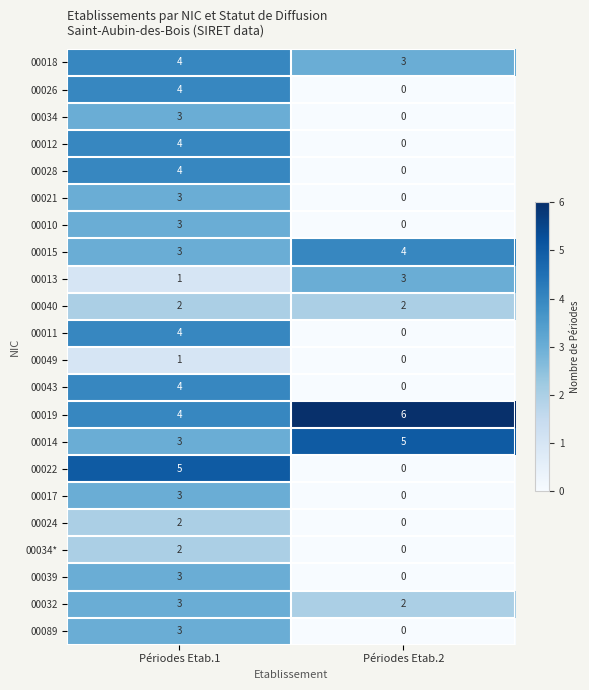

What is the sum of the 00039 values at Périodes Etab.1 and Périodes Etab.2?

3